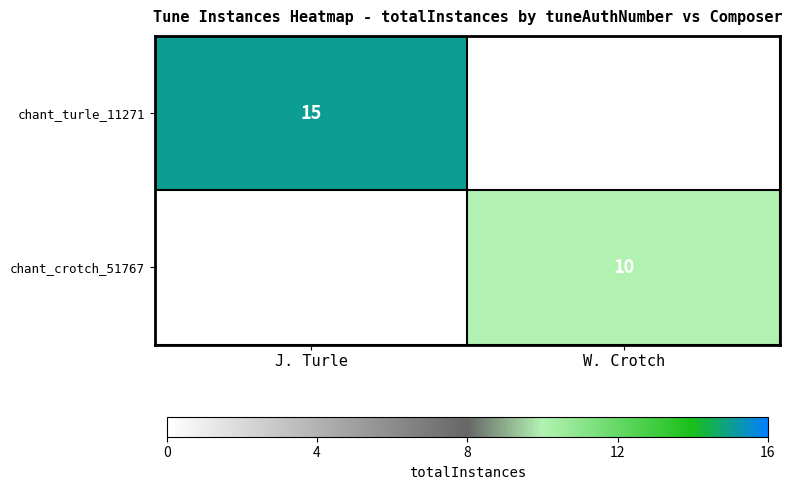

The value of chant_turle_11271 at J. Turle is 15. True or false?

True